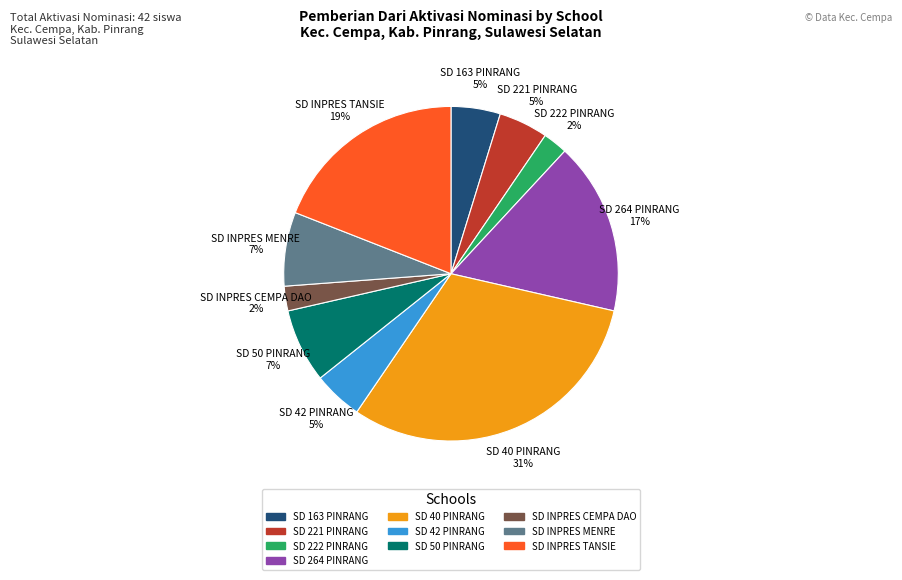

Is there a majority slice in this chart?

No